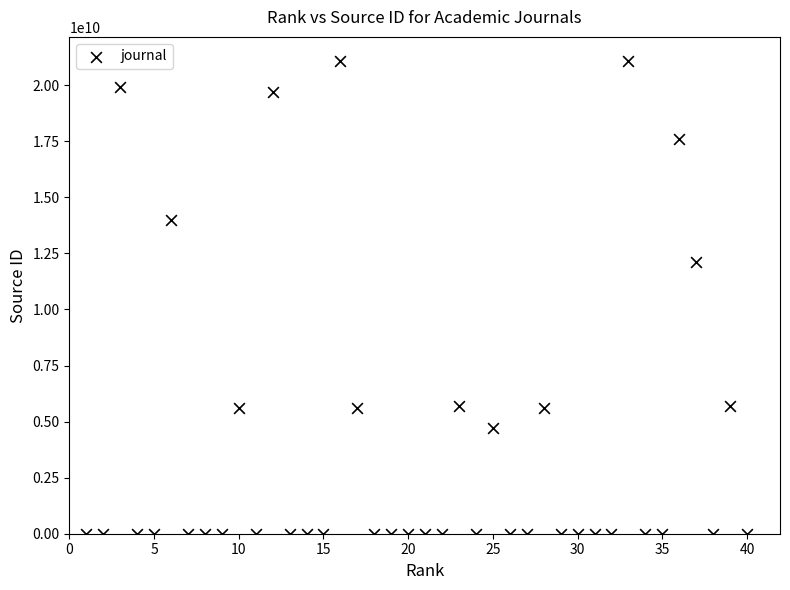

What Y value in the scatter plot is closest to 10550201220?

12100156325